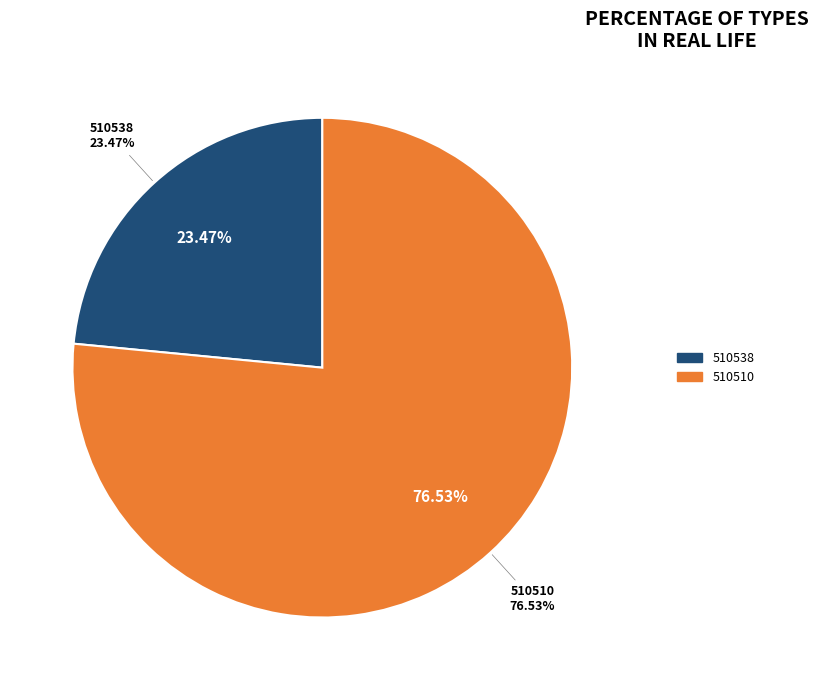

To the nearest percent, what is the difference between the largest and smallest slice percentages?

53%